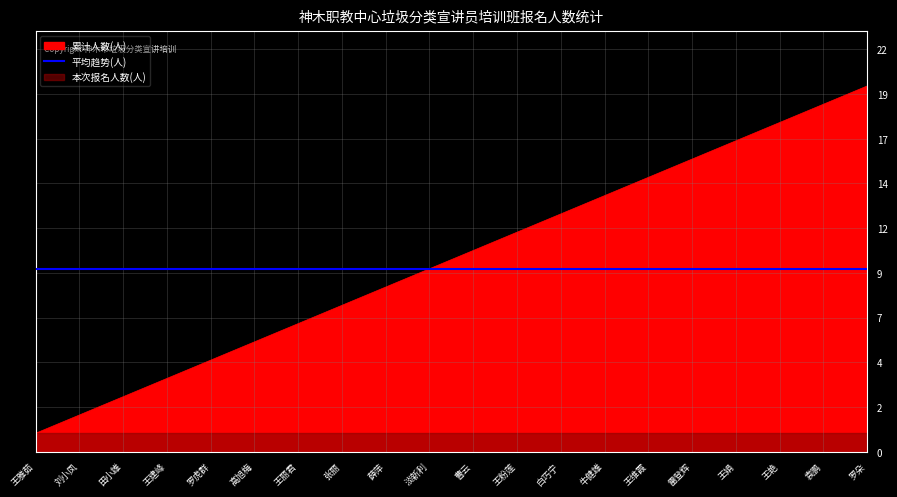

How many lines are shown in the chart?

1